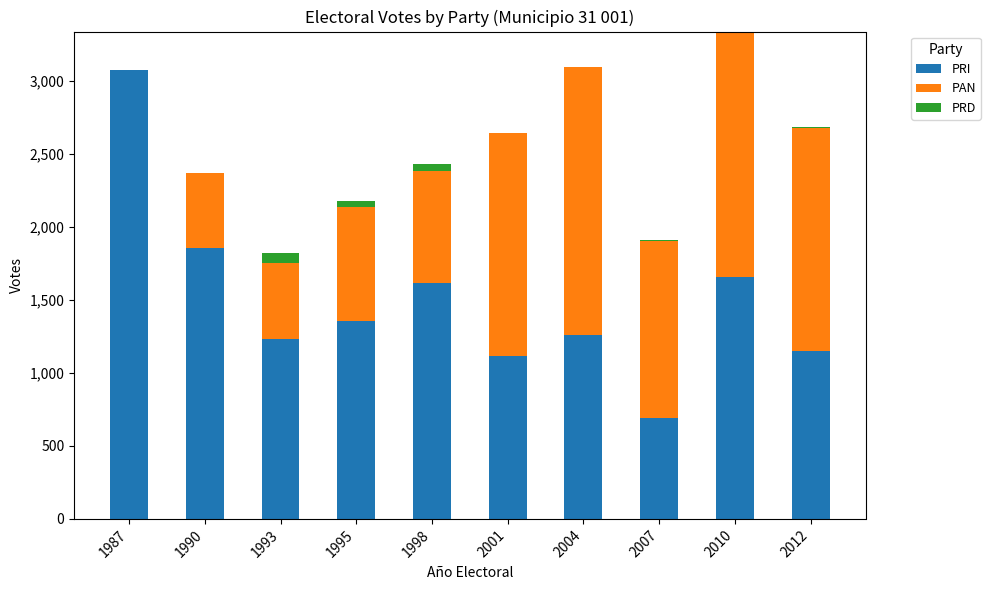

Does the chart contain stacked bars?

Yes